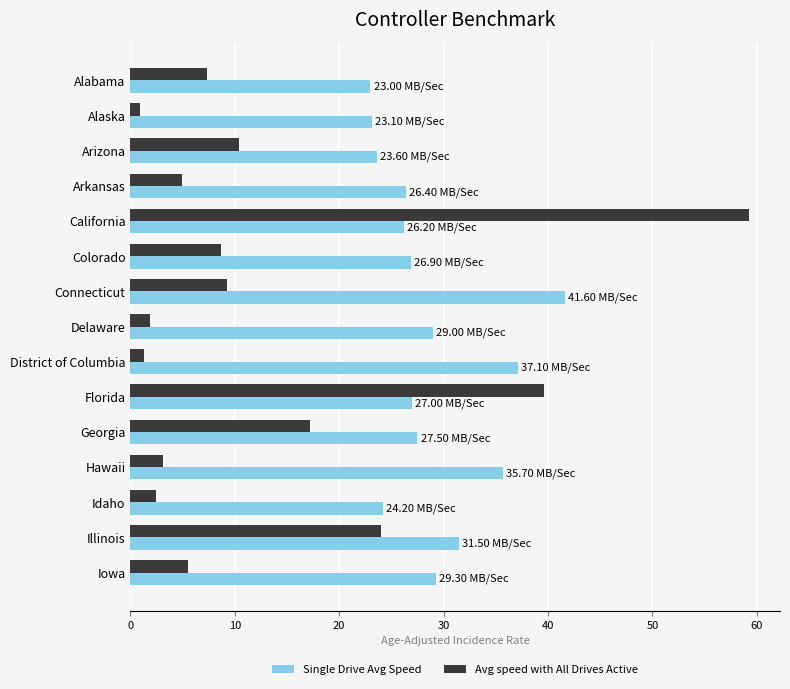

Is the value of Avg speed with All Drives Active at Hawaii greater than the value of Single Drive Avg Speed at Connecticut?

No